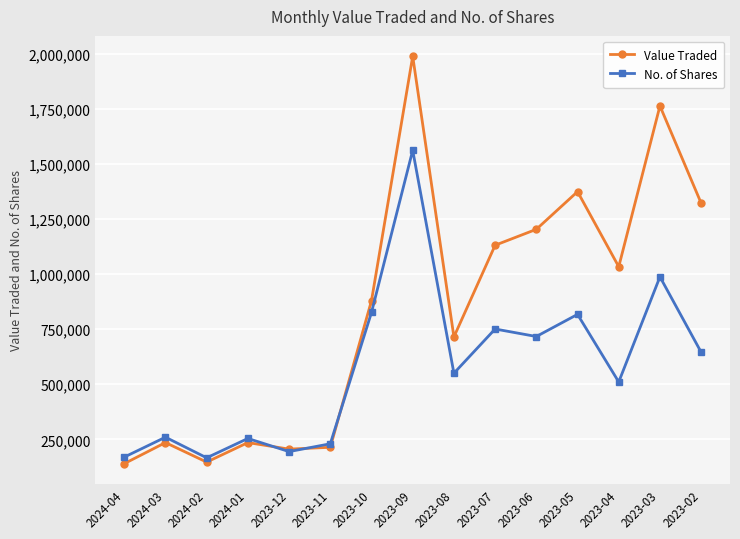

At which category does No. of Shares reach its first local peak?

2024-03